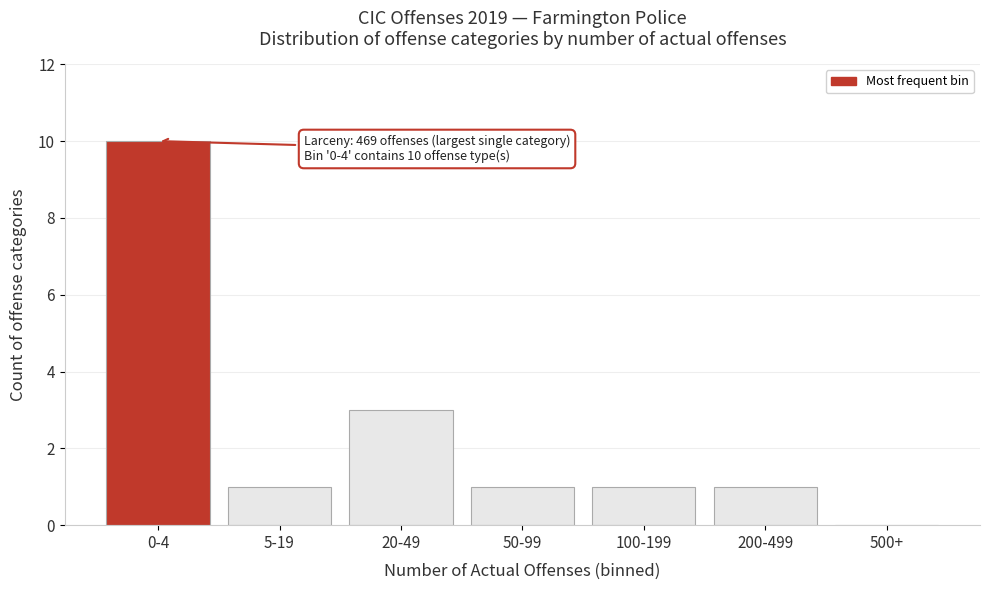

Reading left to right, transcribe all the data shown in this chart.

0-4=10	5-19=1	20-49=3	50-99=1	100-199=1	200-499=1	500+=0